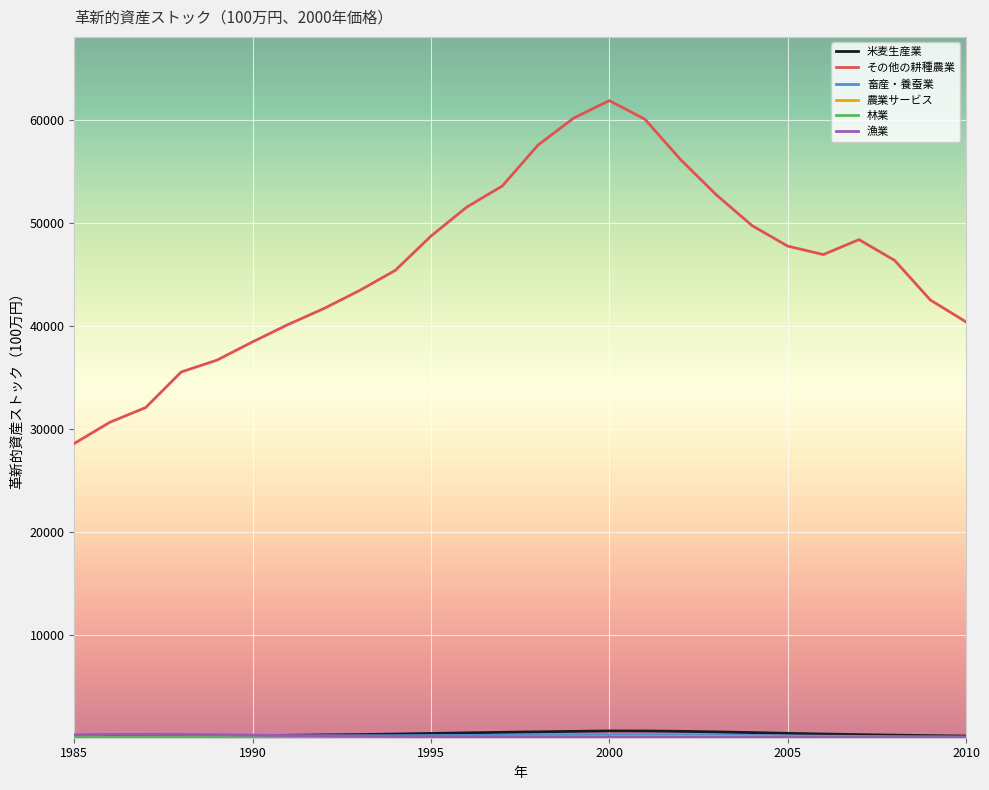

What is the maximum value shown in the chart?

61861.1